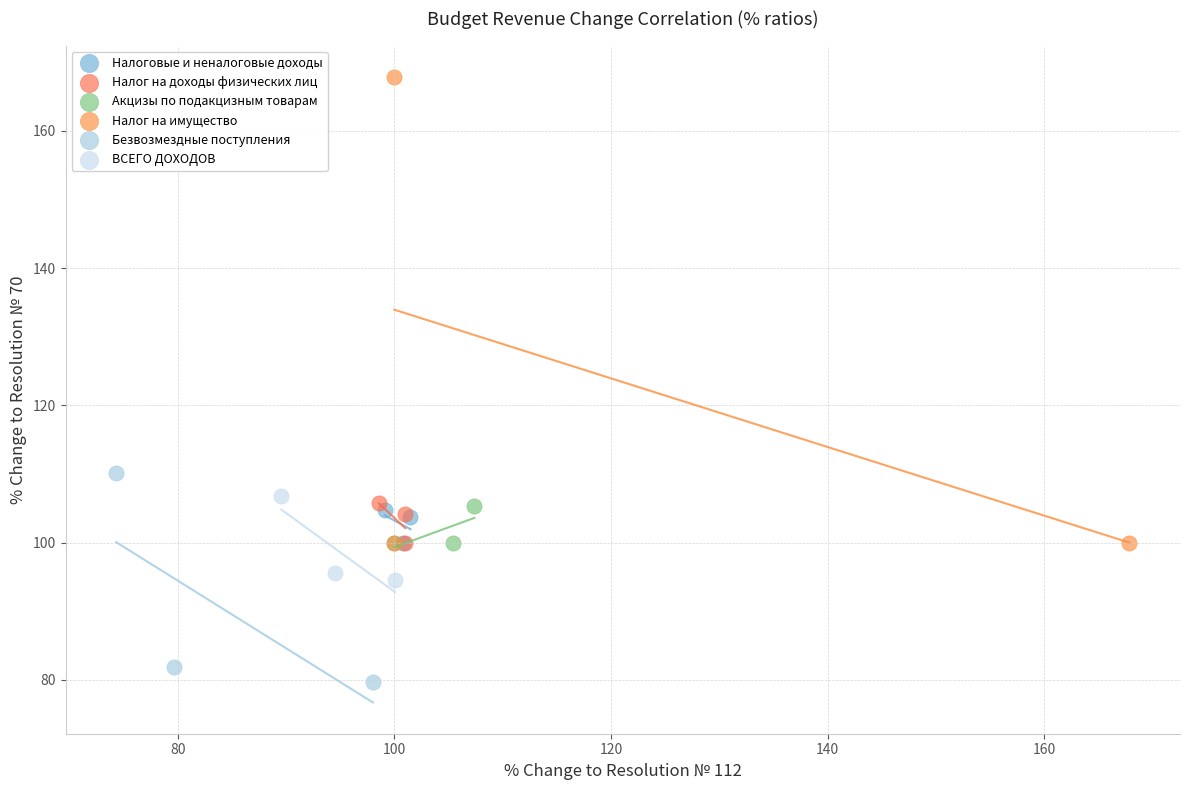

Which series contains the lowest Y value?

Безвозмездные поступления